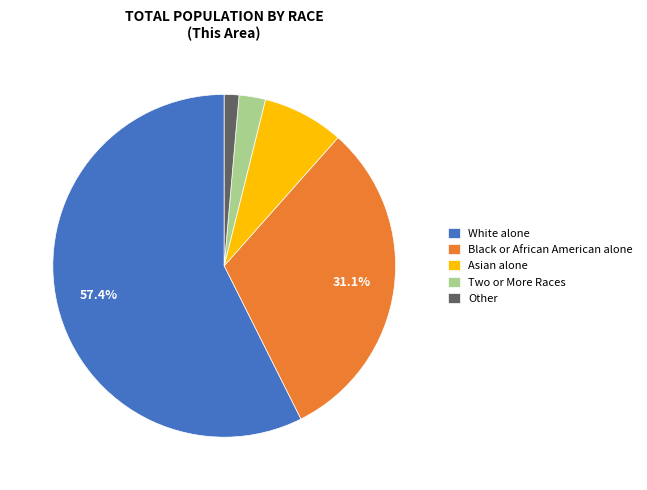

What is the largest slice in the pie chart?

White alone